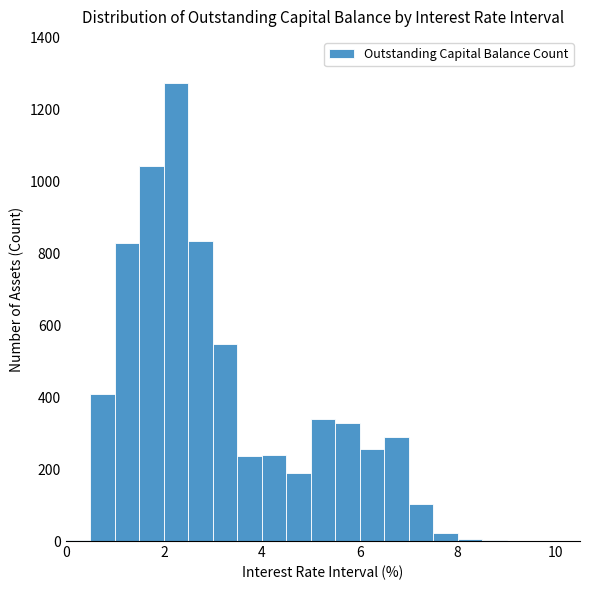

Read against the x-axis, roughly where is the centre of the tallest bar?

2.2